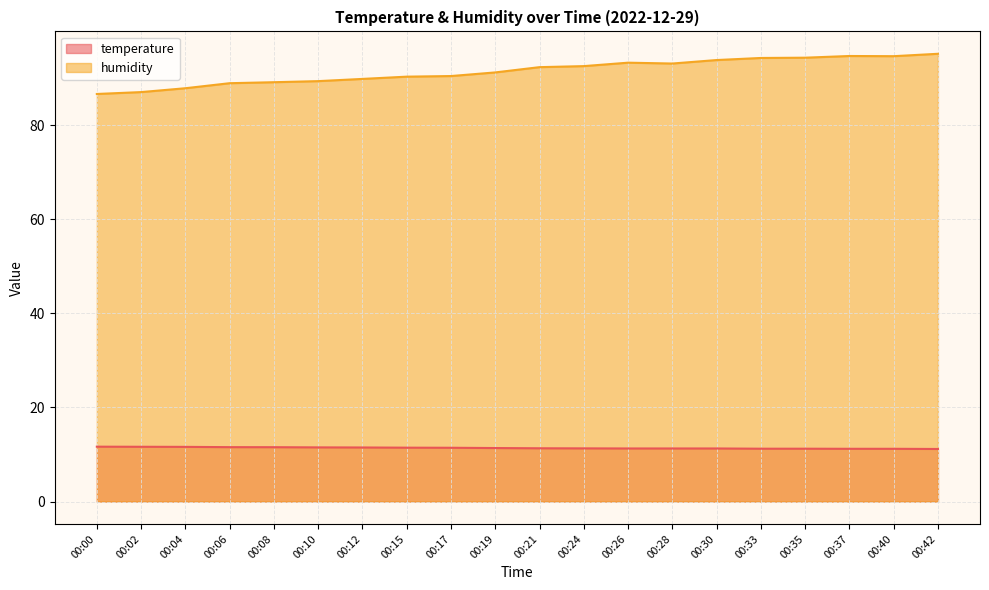

Which series has the largest total across all categories?

humidity